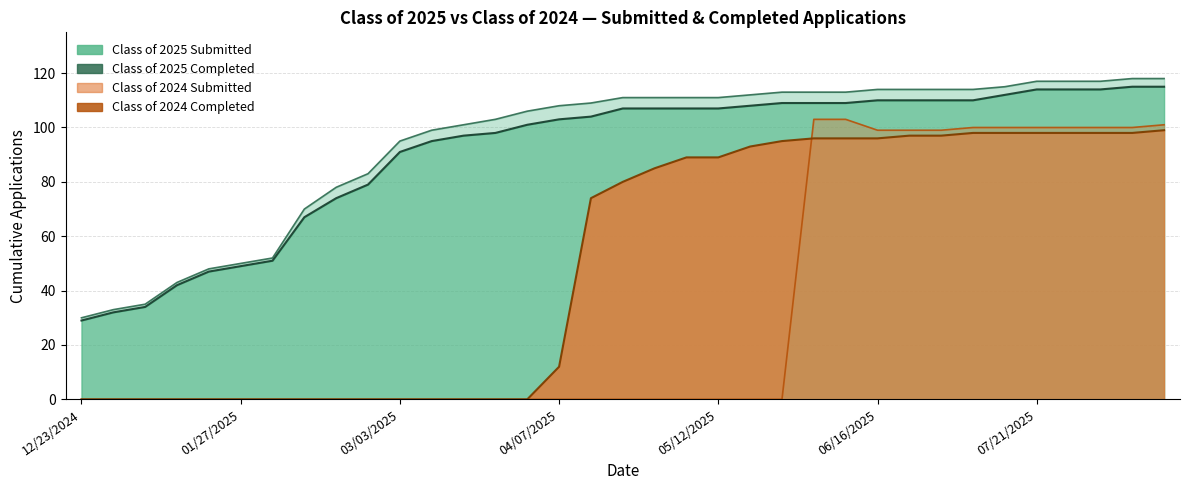

Does the chart display data point markers on the line(s)?

No